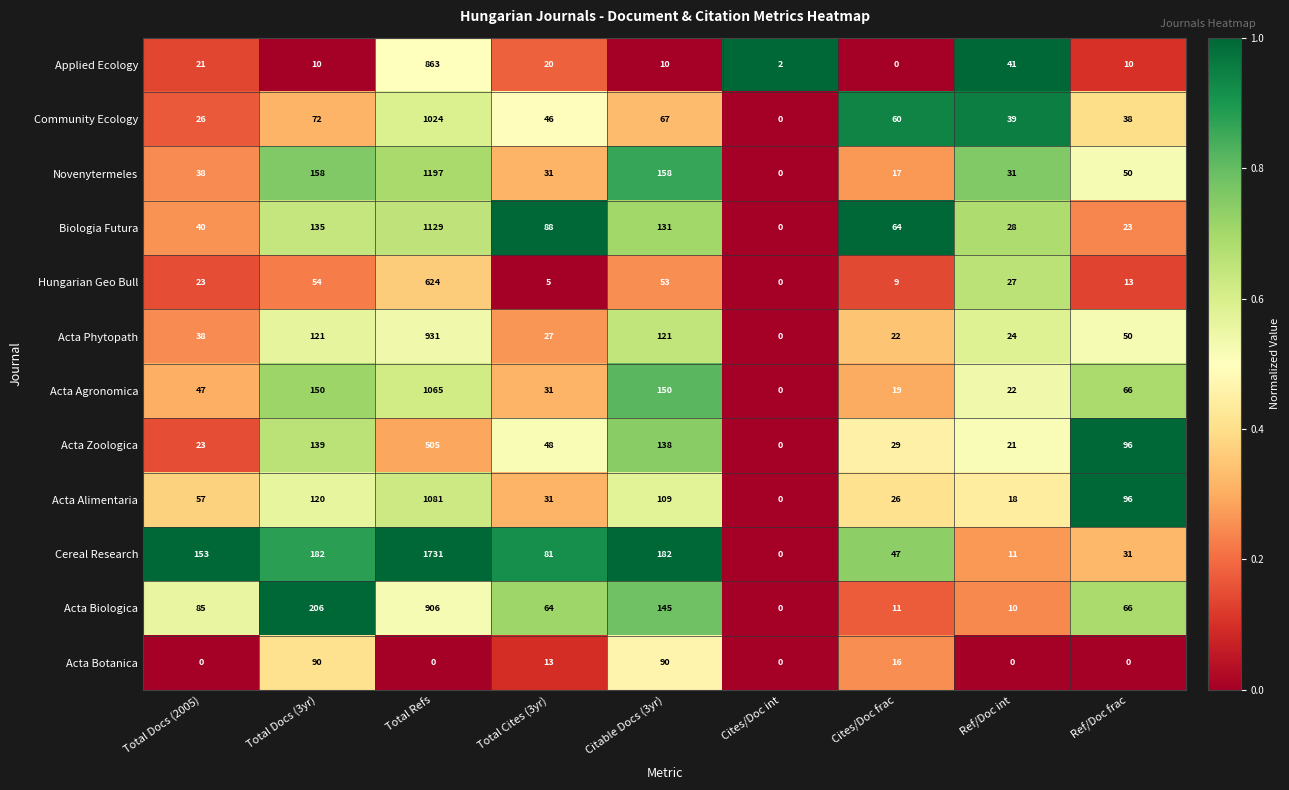

At how many categories does at least one series exceed 0?

9